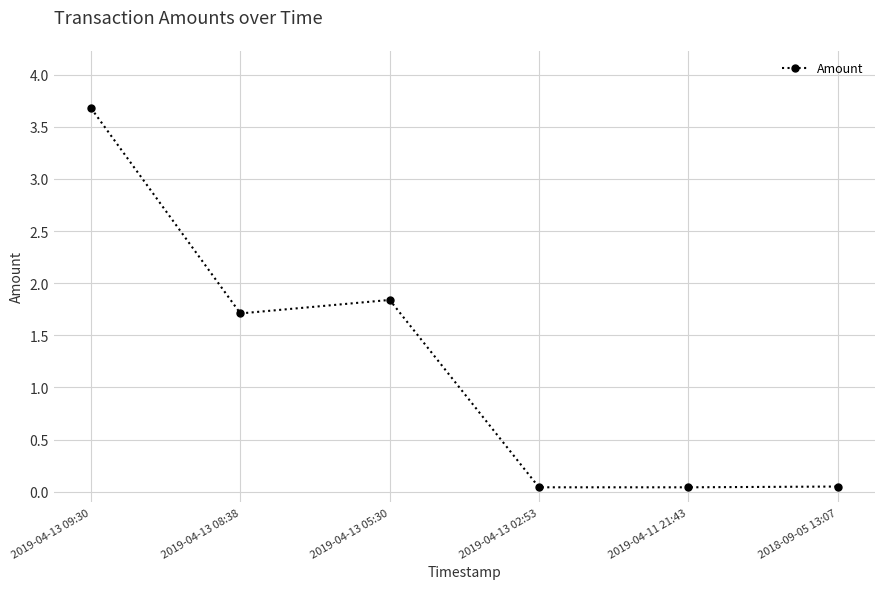

At which category does the data reach its first local peak?

2019-04-13 05:30